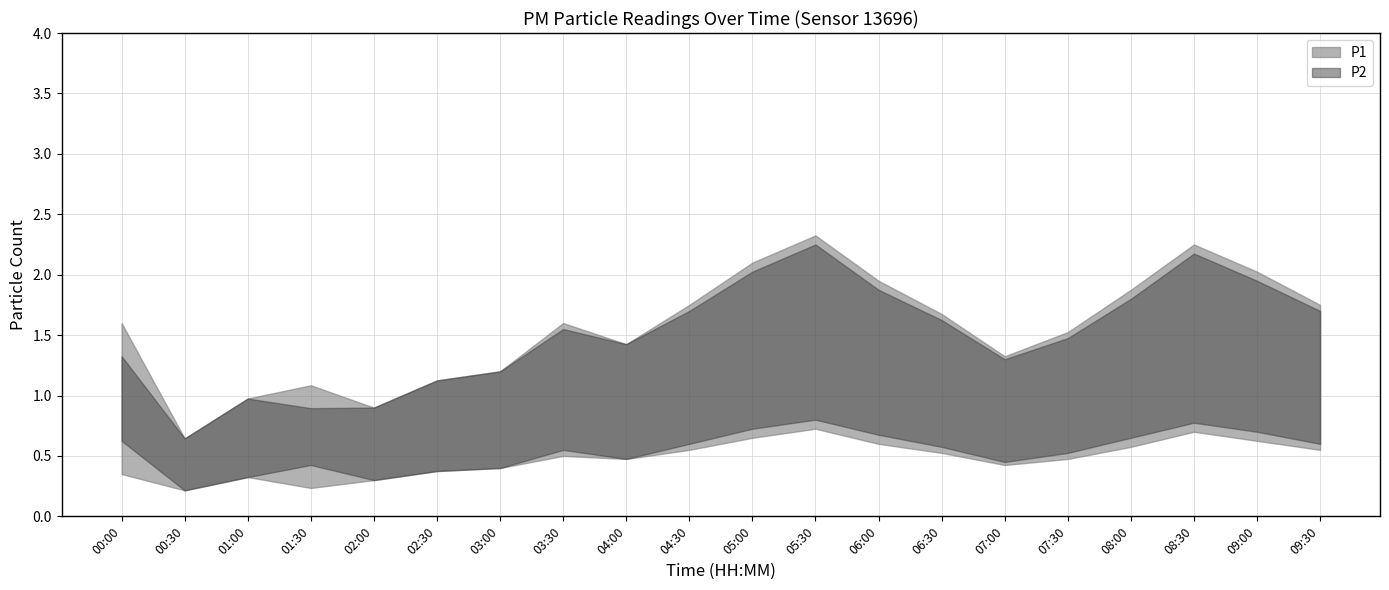

At 08:00, list the series in order from smallest to largest.

P2, P1